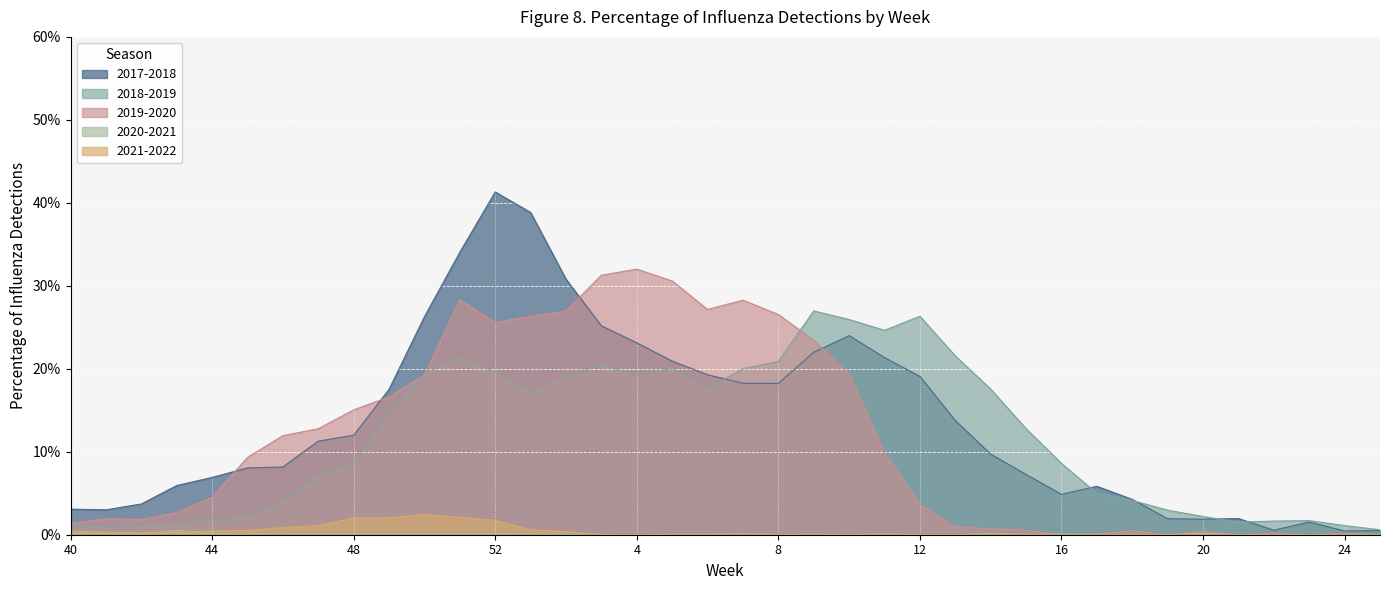

What position from the right is 7?

19